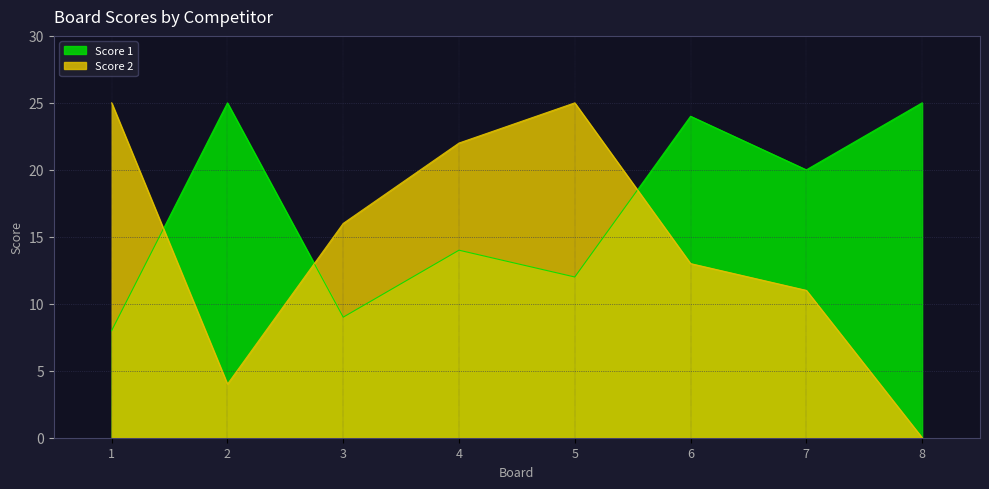

Which series ends up on top after the final intersection of Score 1 and Score 2?

Score 1